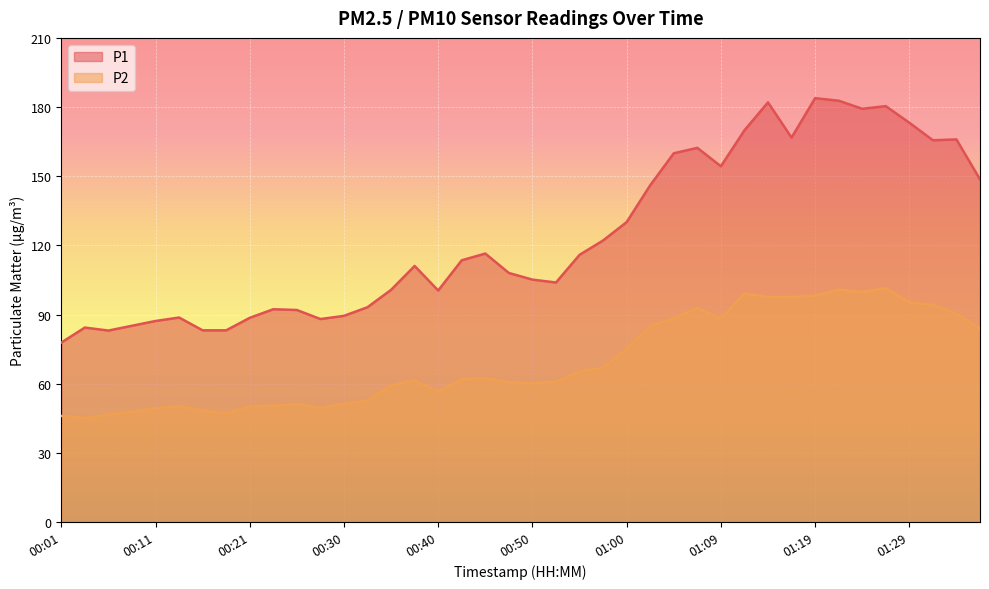

The value of P2 at 01:05 is 54.3. True or false?

False